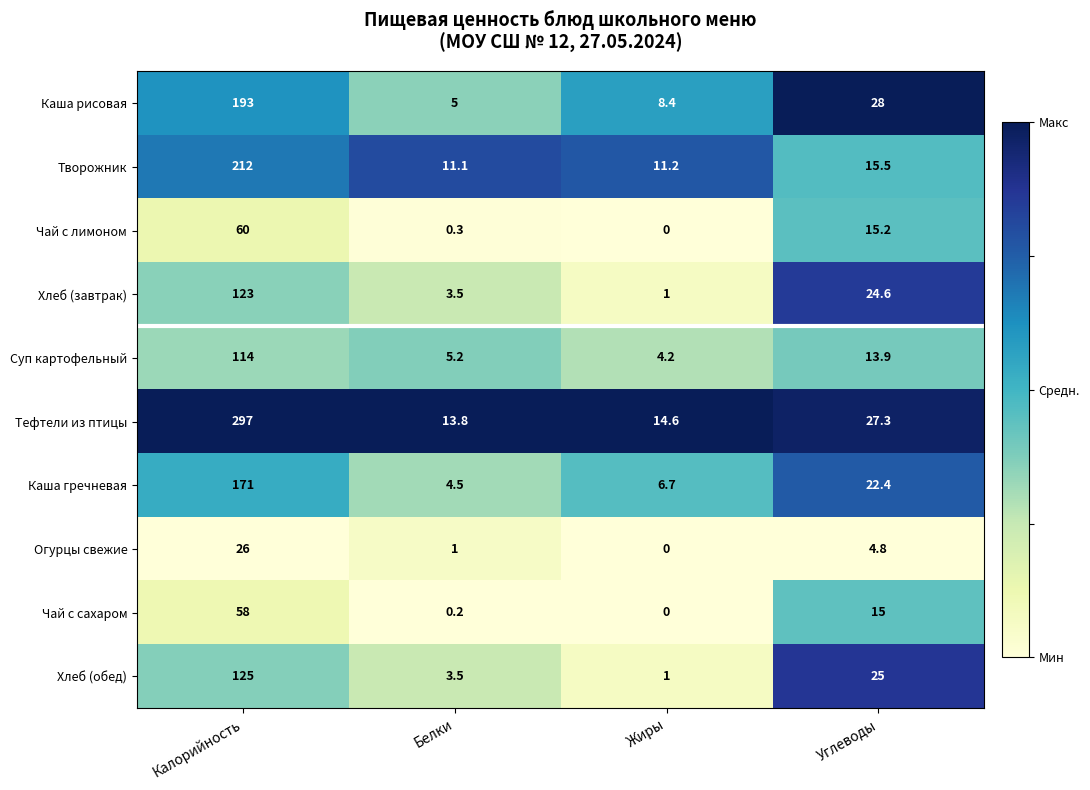

Where does the Суп картофельный series first go above 13?

Калорийность